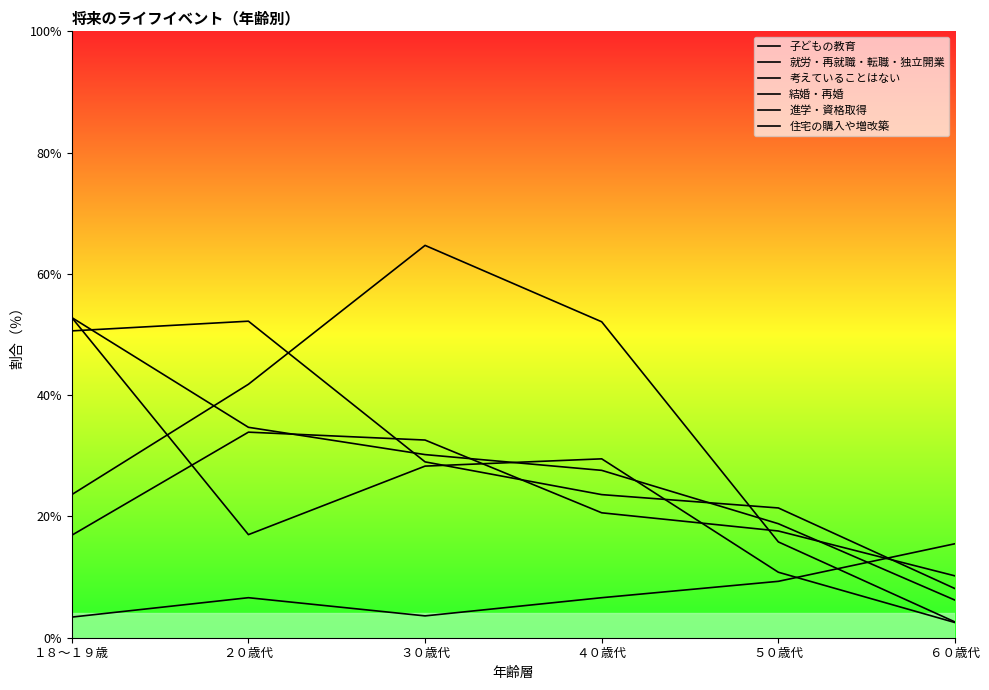

Is this an area chart (filled region under the line)?

No